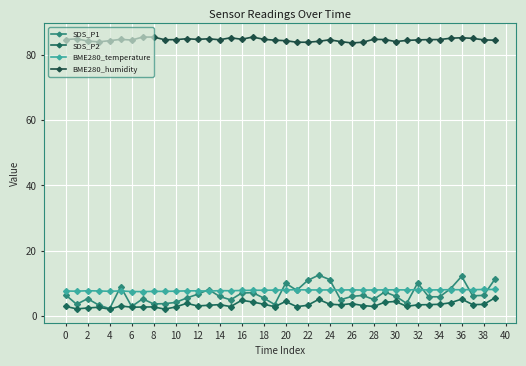

Count the number of categories in the chart.

40